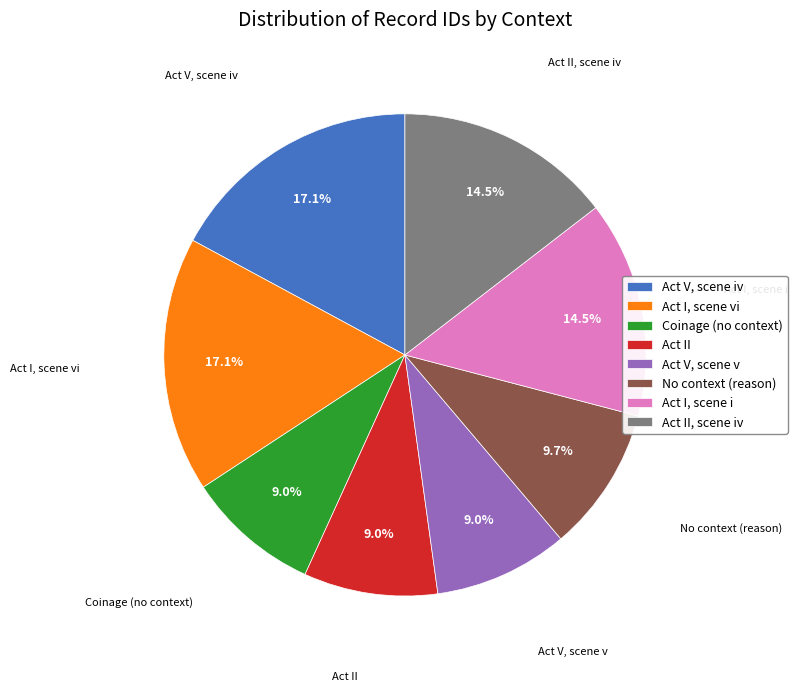

To the nearest percent, what is the combined percentage of Act II, scene iv and No context (reason)?

24%